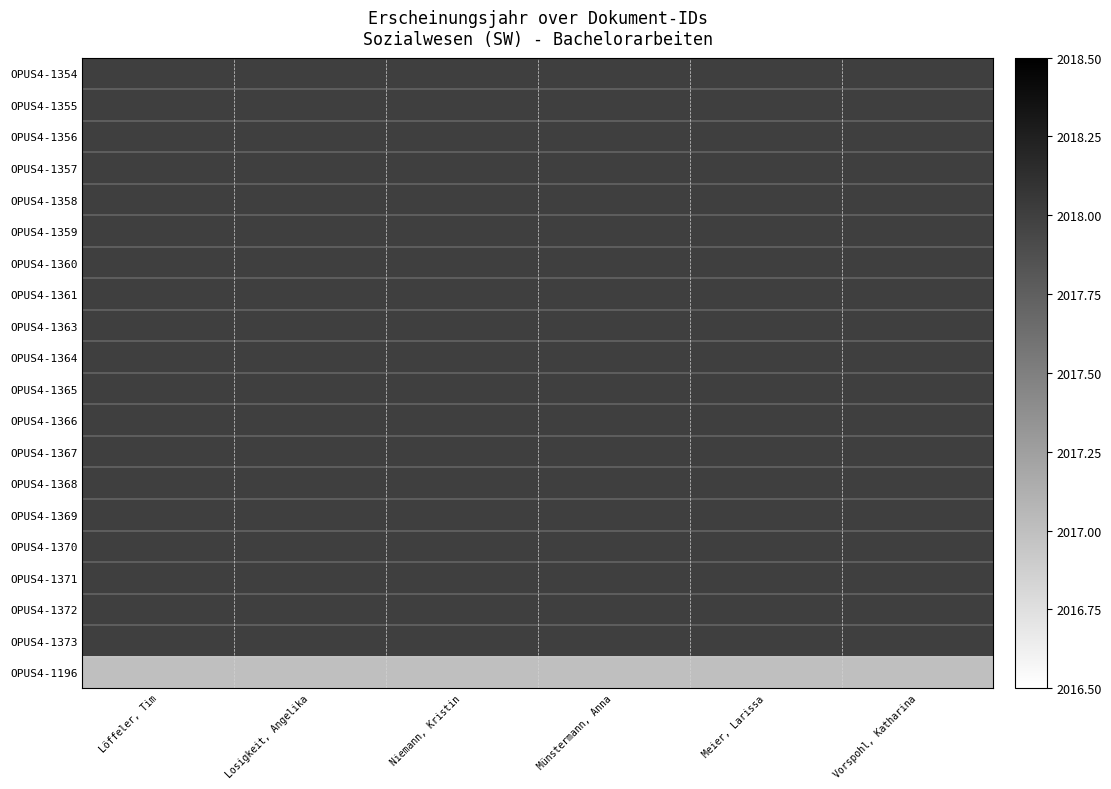

At which category is the sum across all series the highest?

Löffeler, Tim